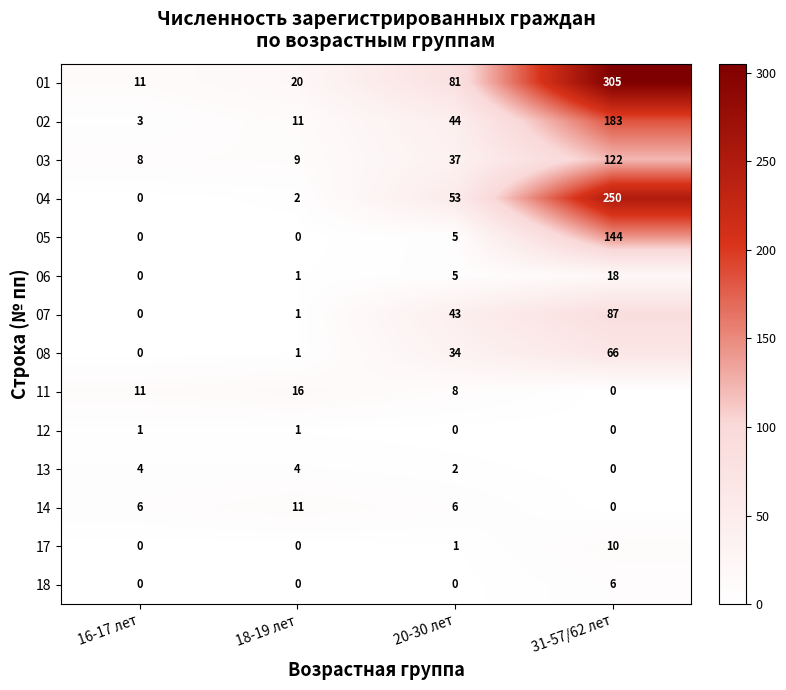

At how many categories does at least one series exceed 288?

1